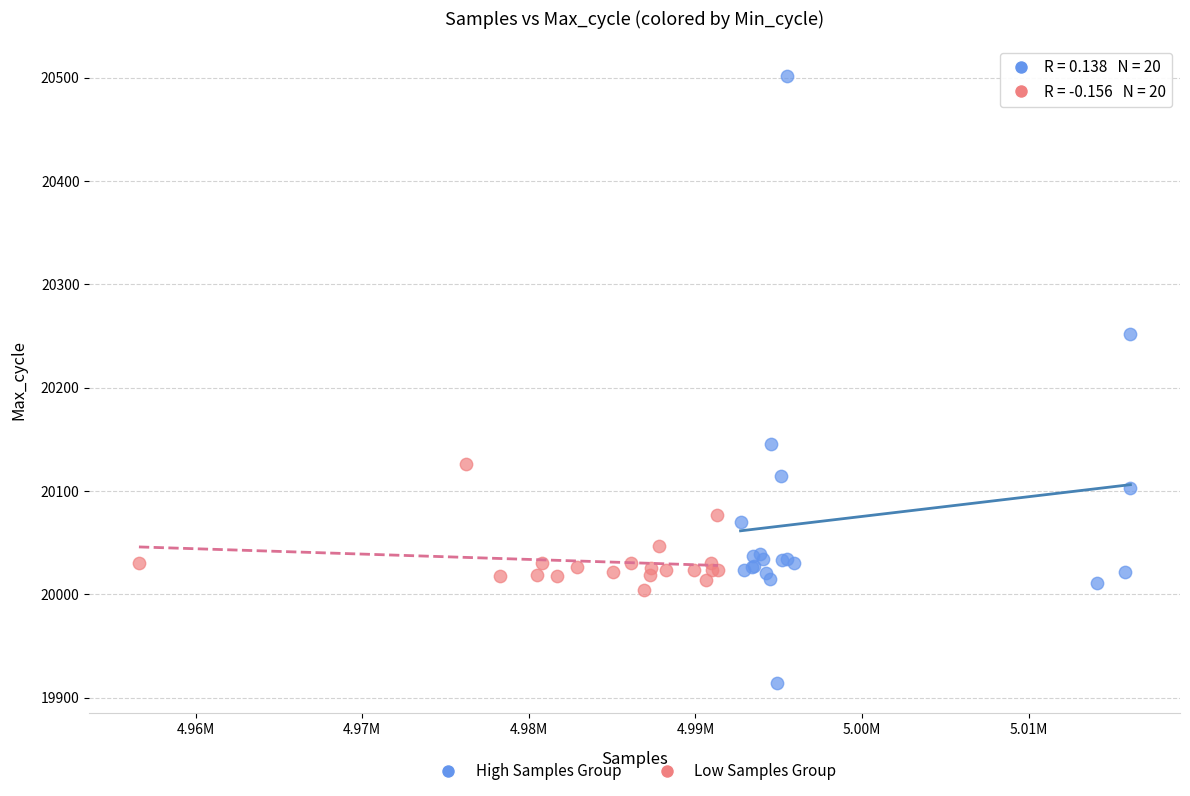

Which series has the largest Y range (max minus min)?

High Samples Group